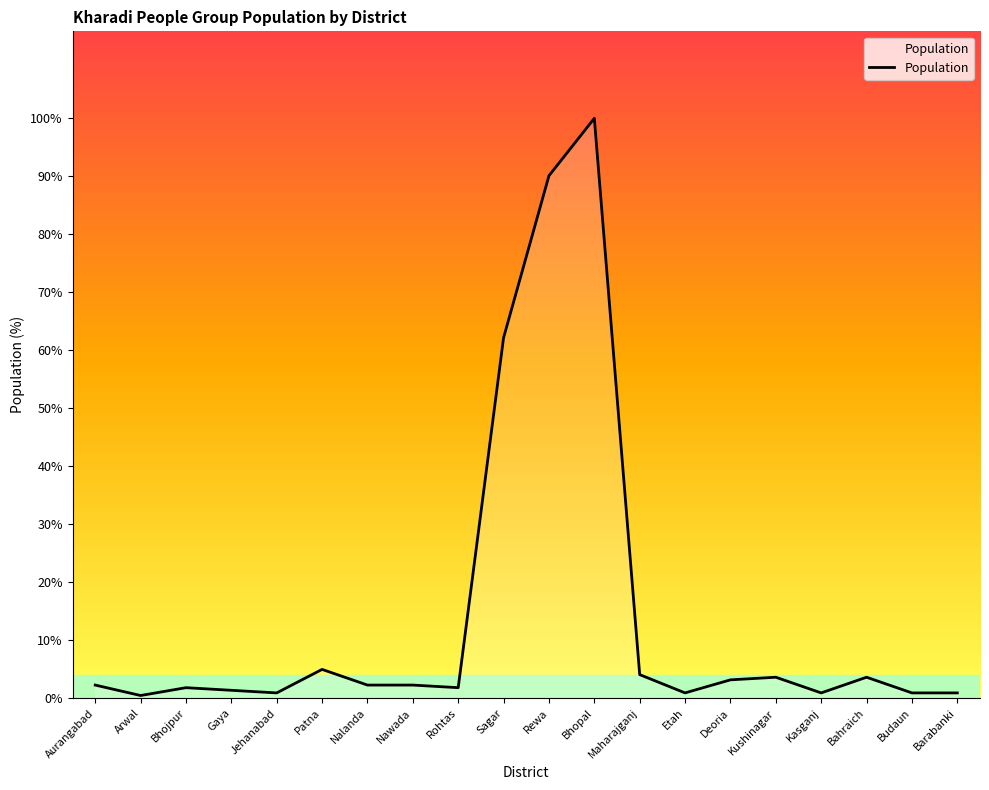

Does the chart display data point markers on the line(s)?

No